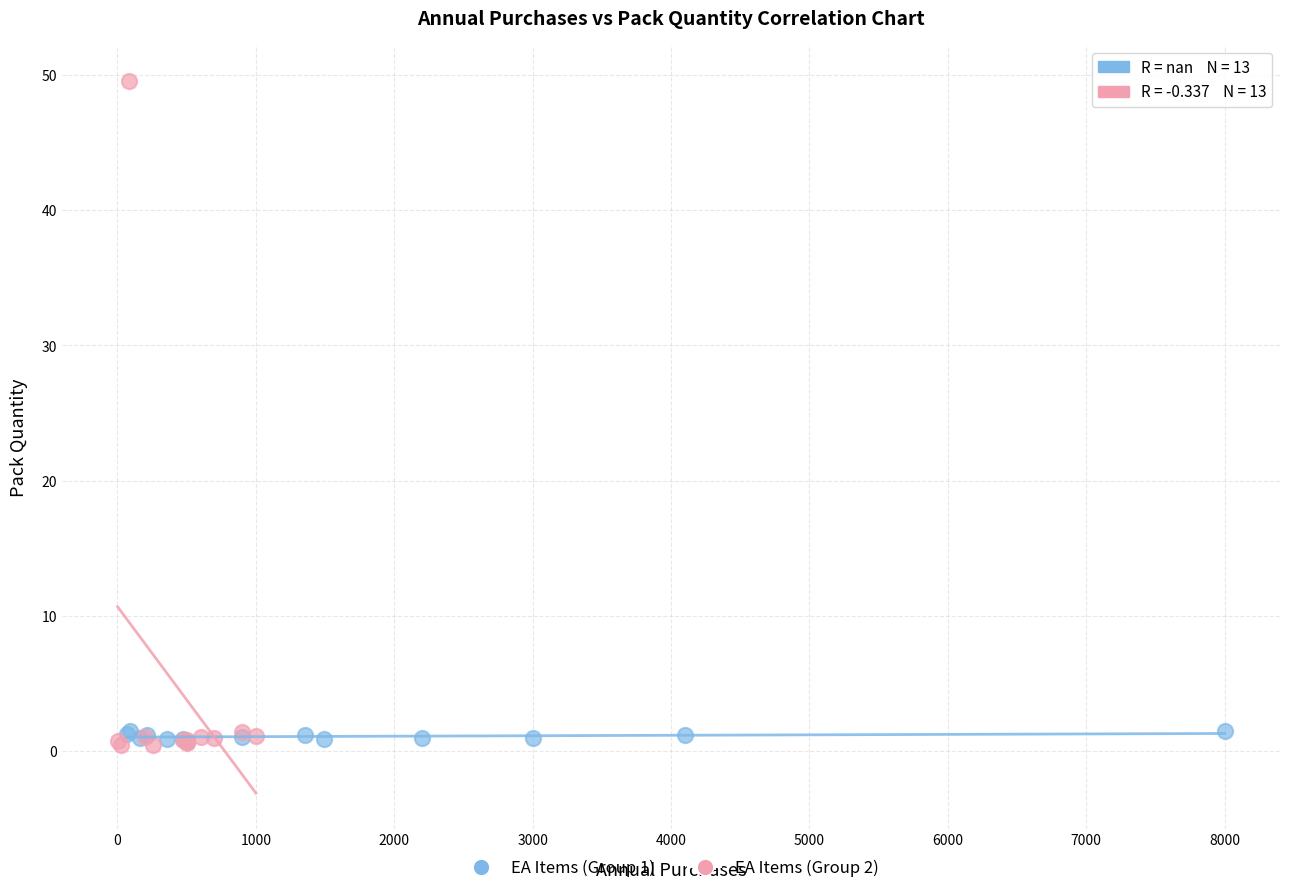

Which series contains the highest Y value?

EA Items (Group 2)